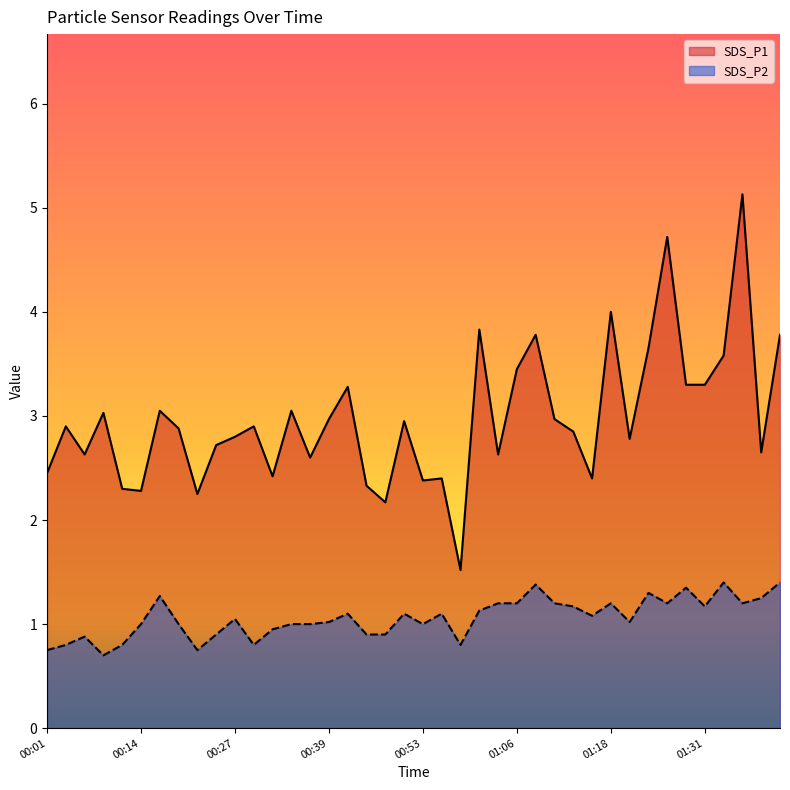

What value does the SDS_P2 series have at 01:00?

1.1